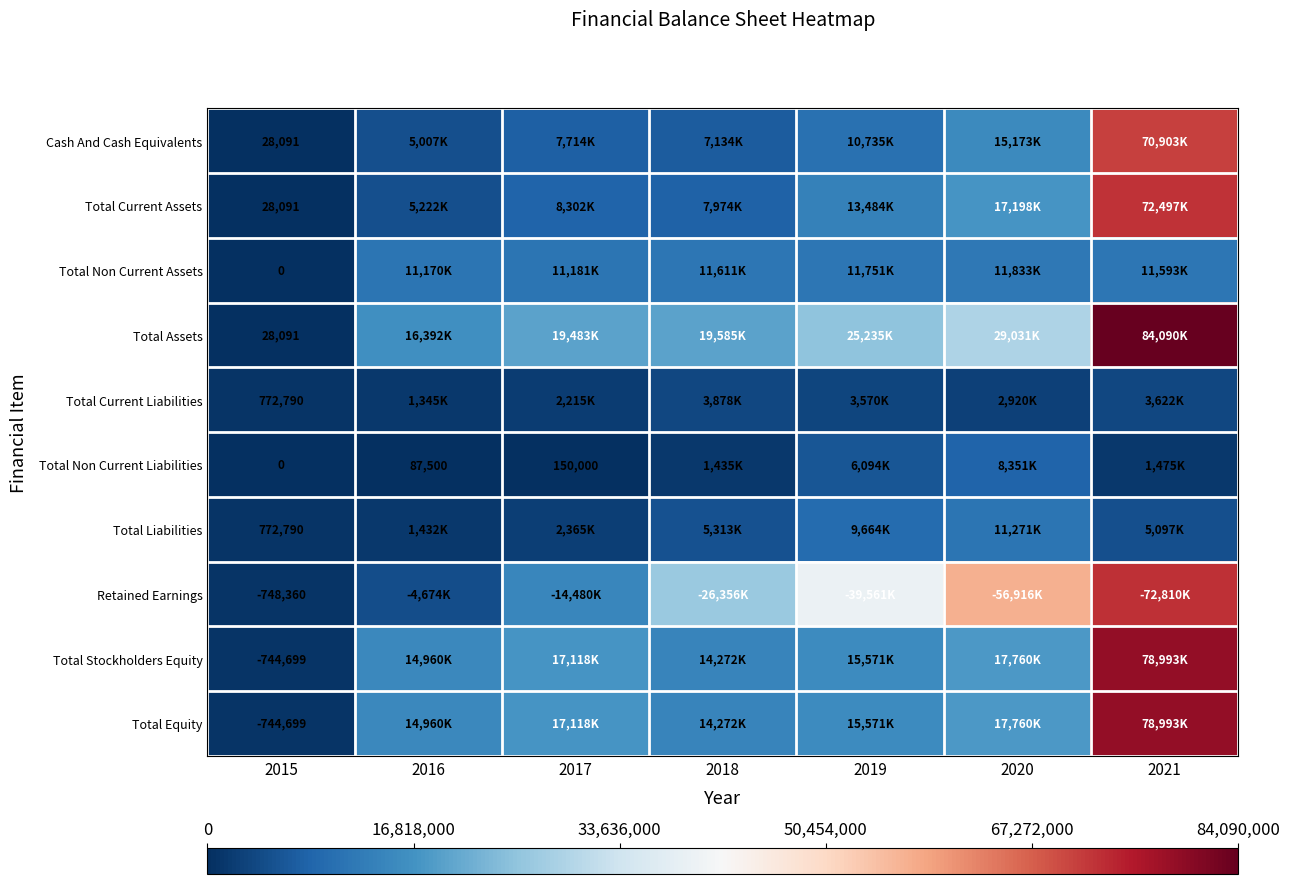

Is the value of Total Equity at 2015 greater than the value of Retained Earnings at 2015?

Yes